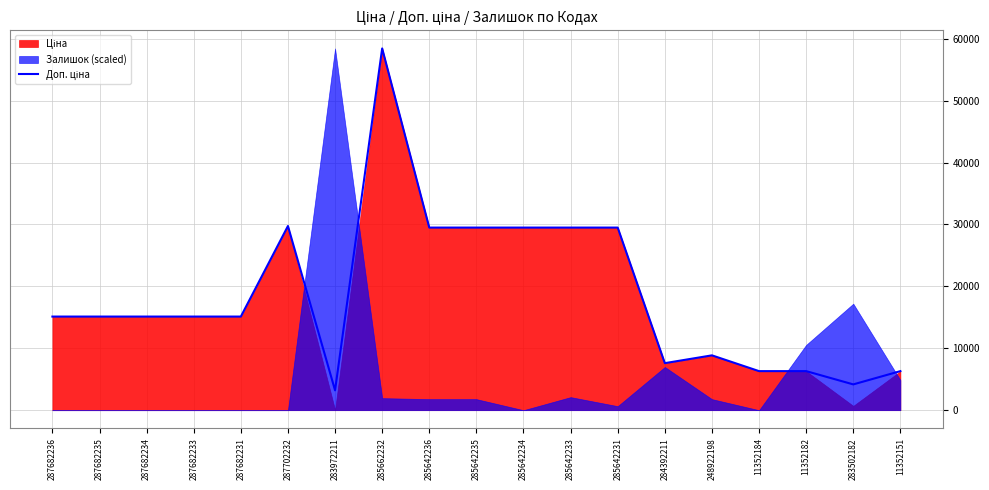

Which label corresponds to the smallest value in the chart?

283972211